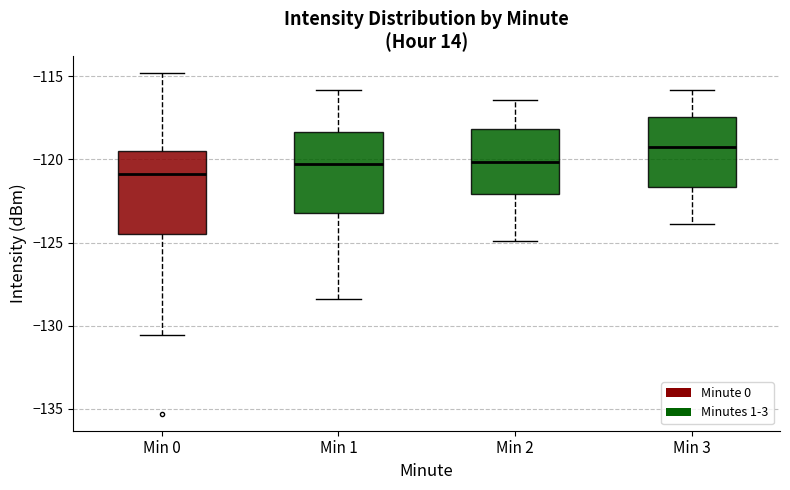

Where does the median line of the box for Min 2 sit on the y-axis? The values are not printed on the chart, so give them approximately, as read against the axis.

-120.0